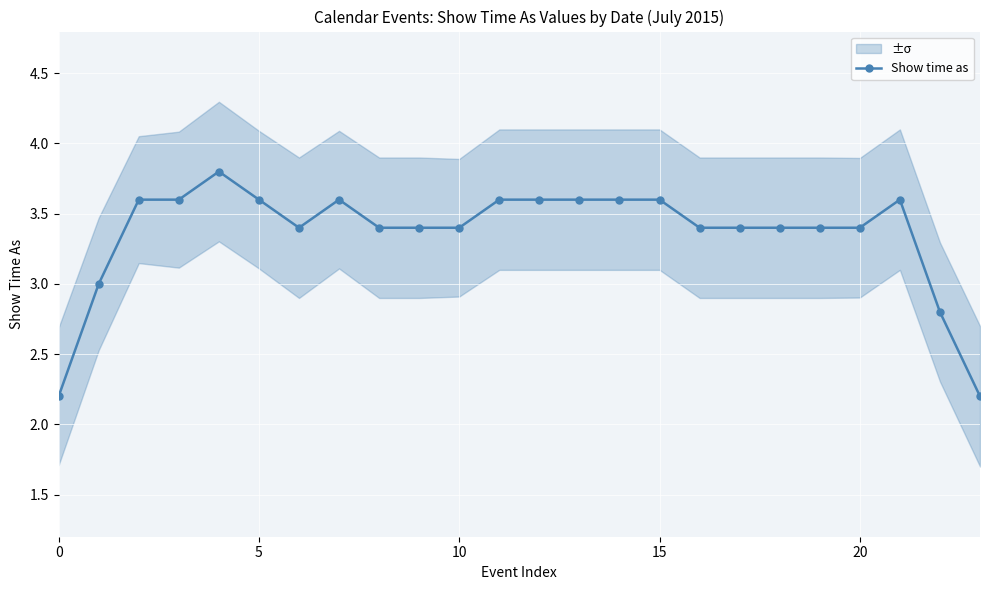

Read the value at 23.

2.2